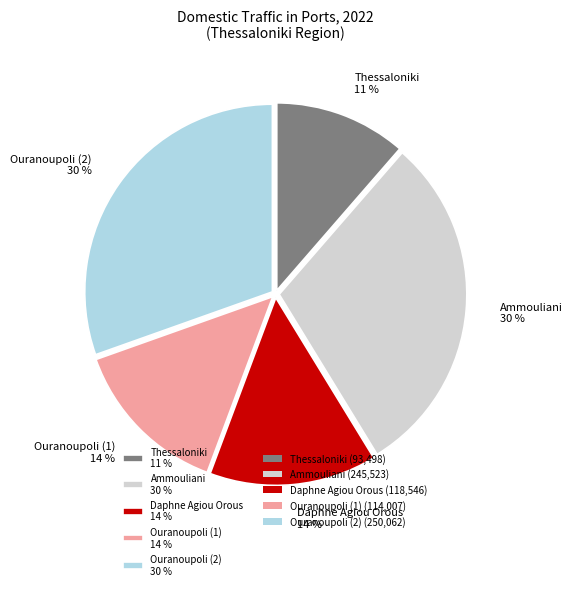

Which slice is the smallest?

Thessaloniki